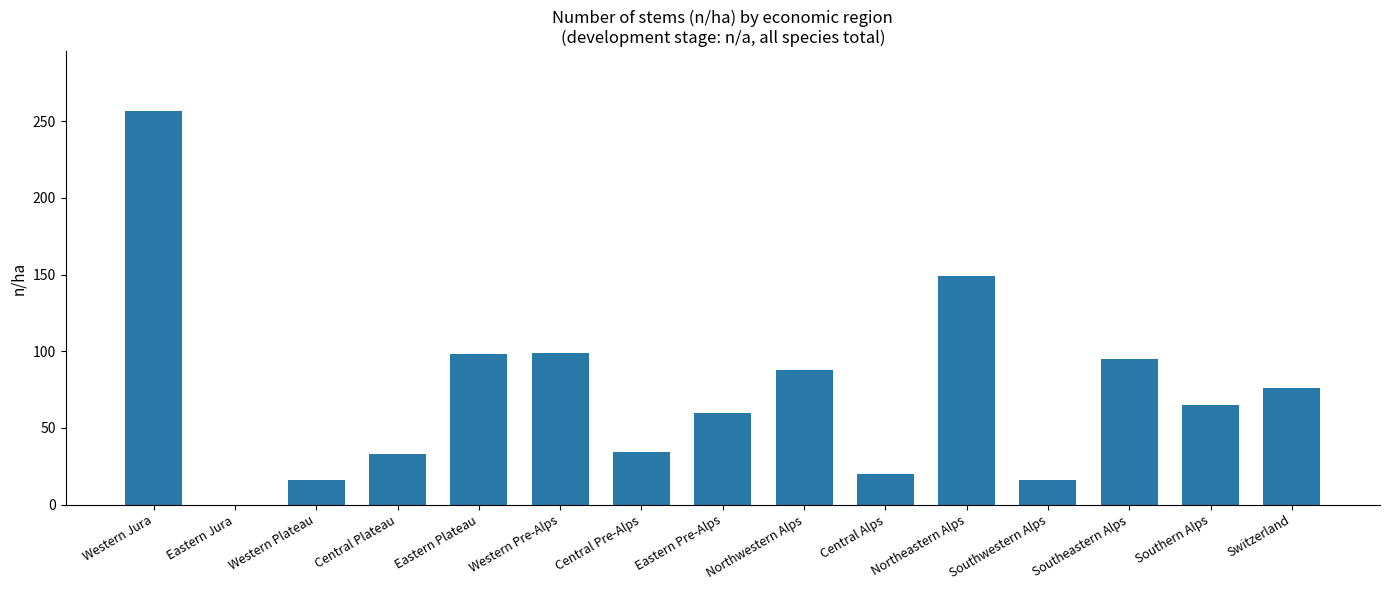

Is it true that the value at Western Plateau is 16?

True